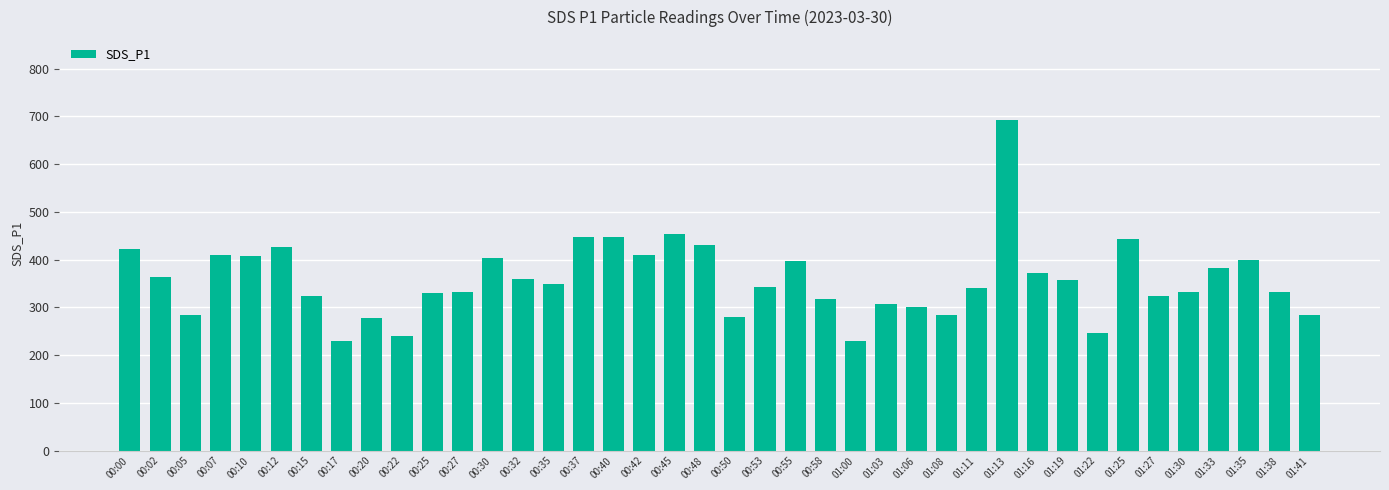

What is the maximum value shown in the chart?

693.0